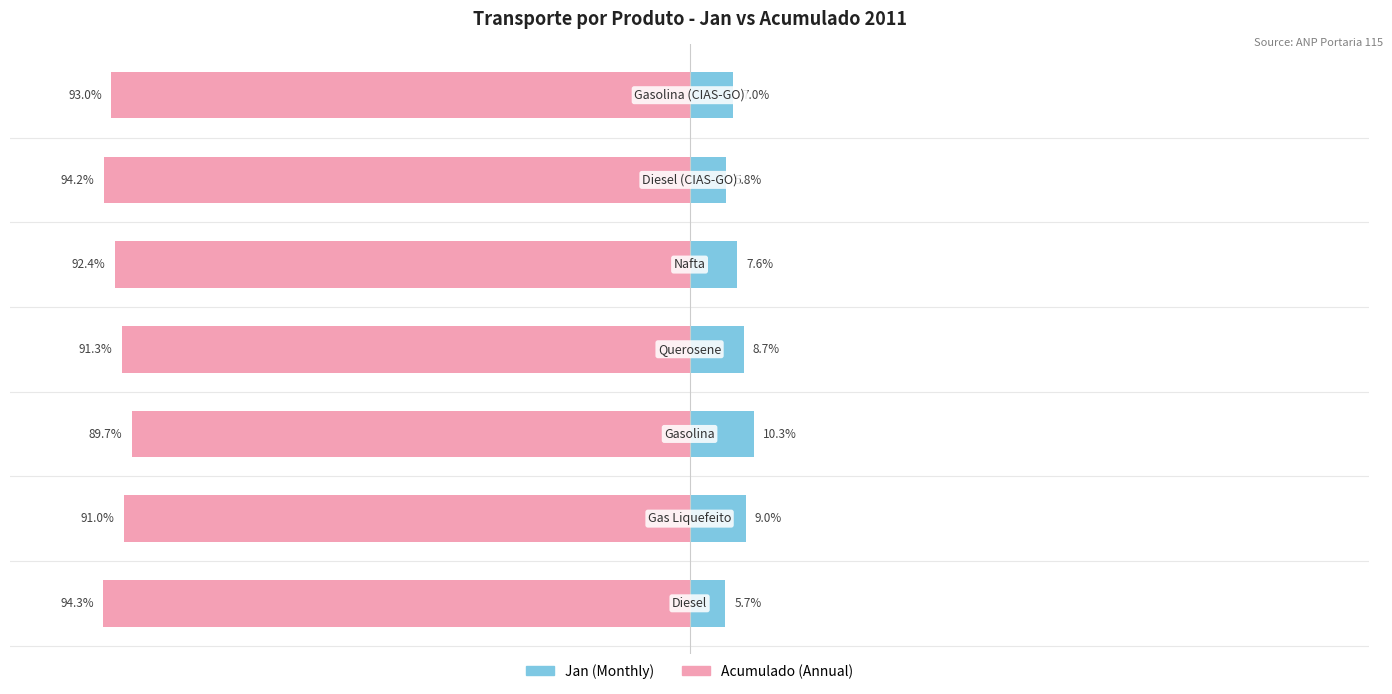

Are the bars horizontal?

Yes